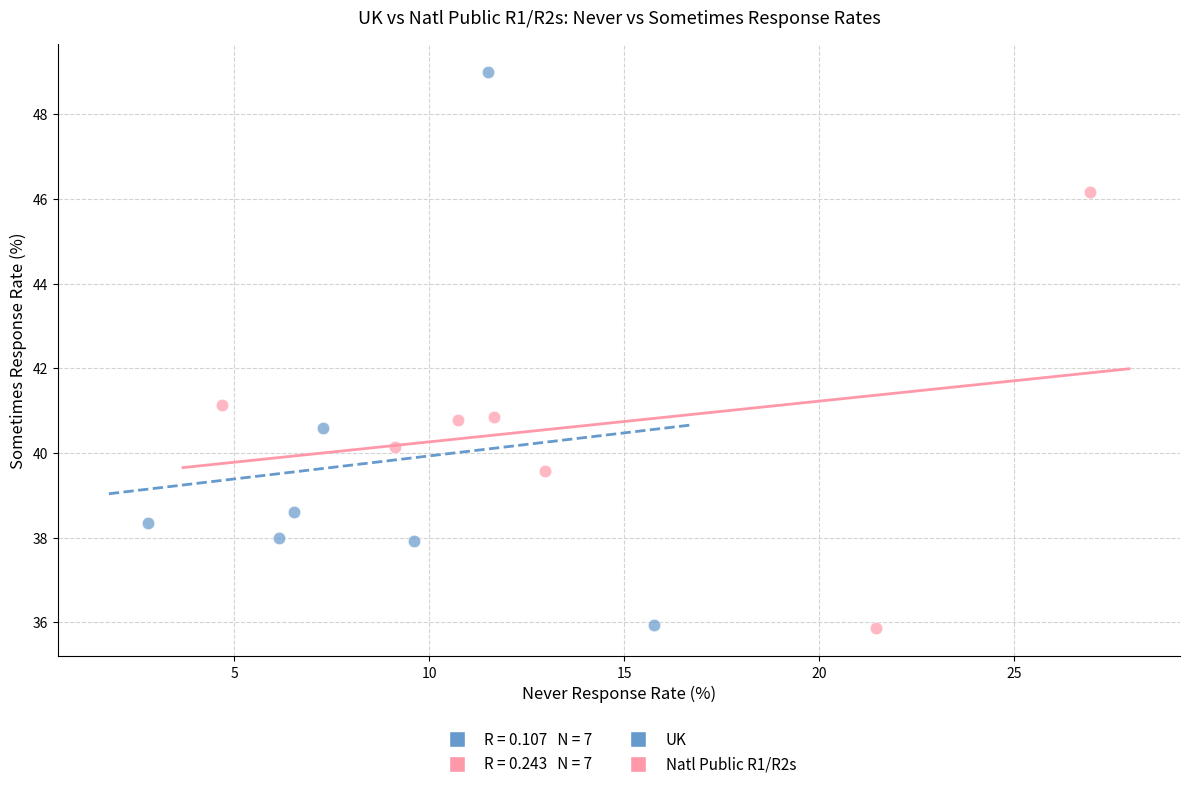

Which series has the widest spread of Y values?

UK